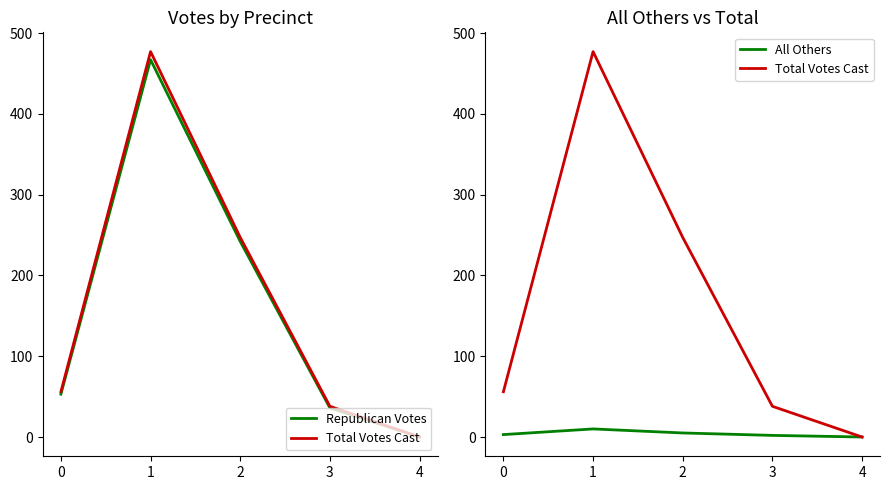

Between 0 and 2, which is larger?

2